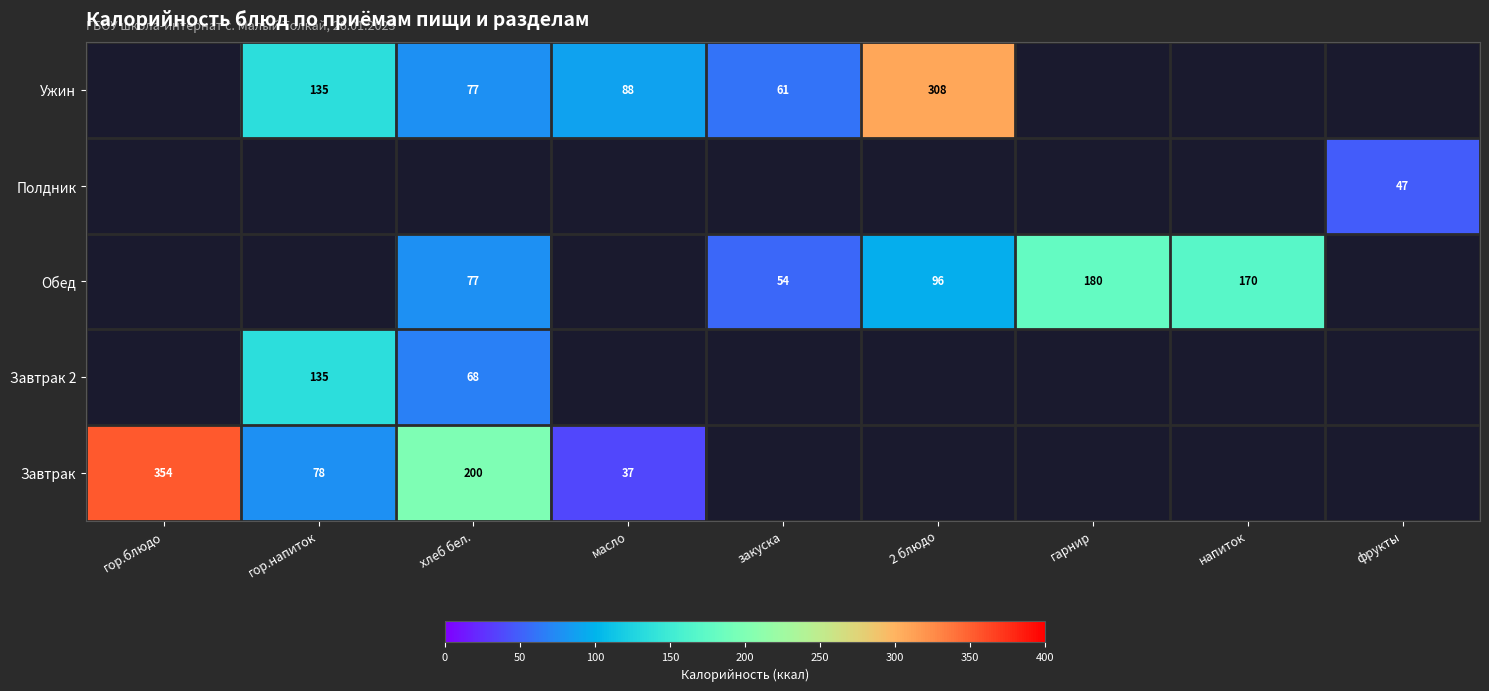

Is the value of Завтрак 2 at 2 блюдо greater than the value of Полдник at гор.блюдо?

No